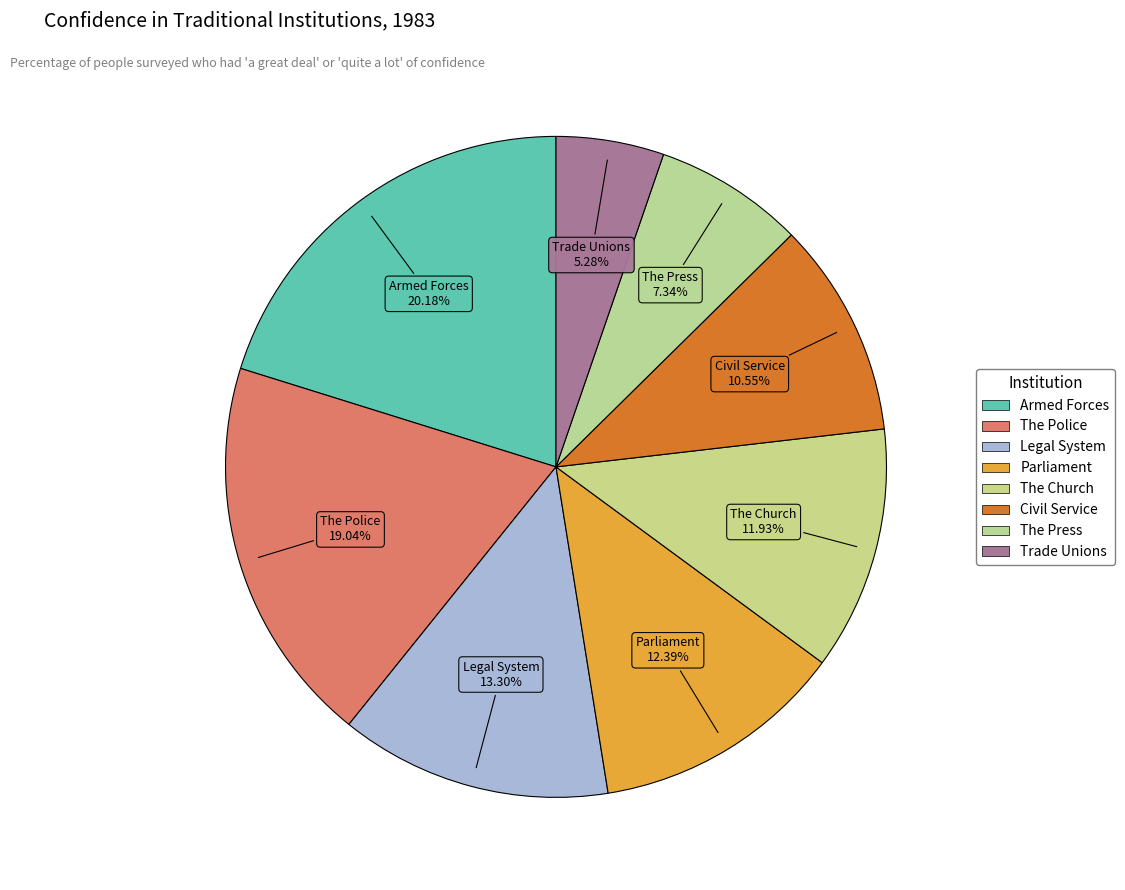

Rank the categories by value from lowest to highest.

Trade Unions, The Press, Civil Service, The Church, Parliament, Legal System, The Police, Armed Forces